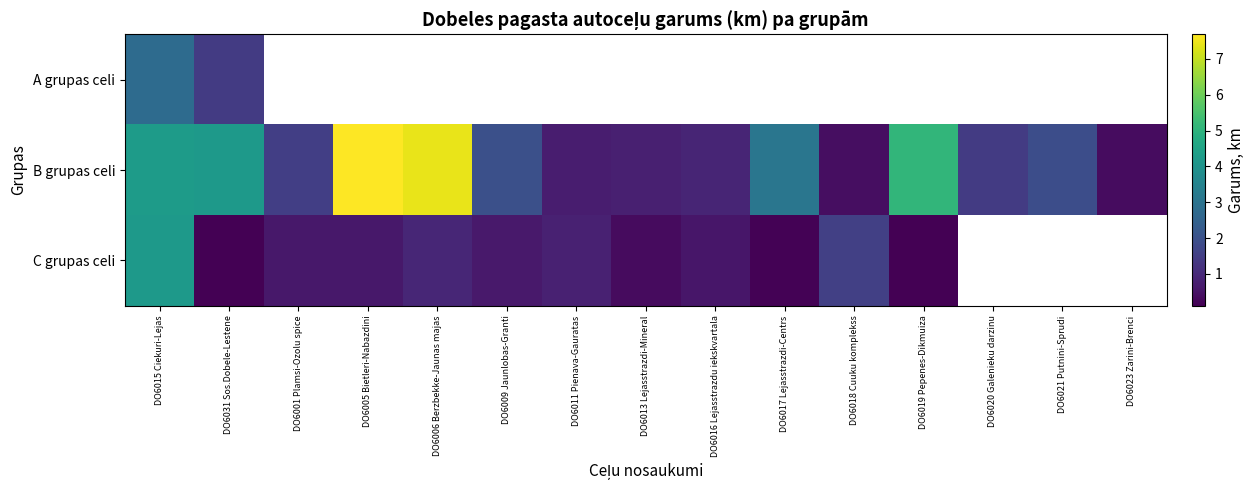

How many series are shown in this chart?

3